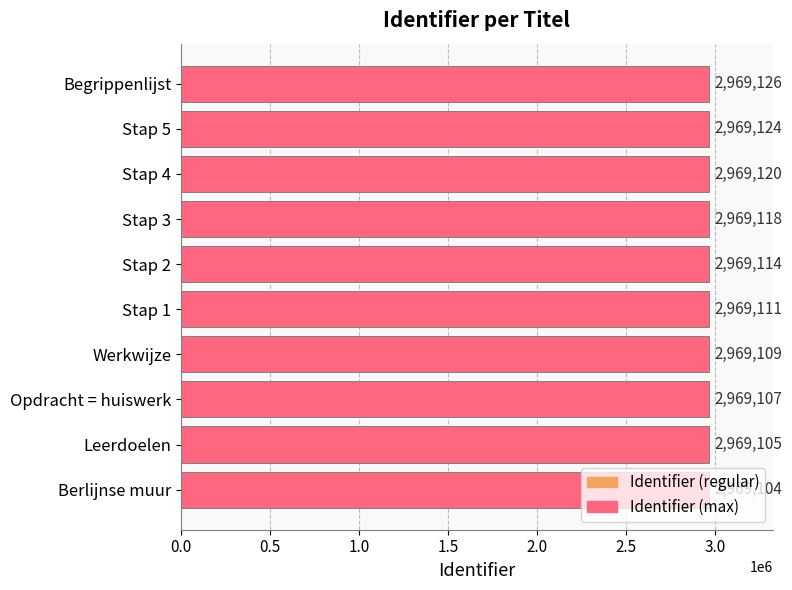

What is the maximum value shown in the chart?

2969126